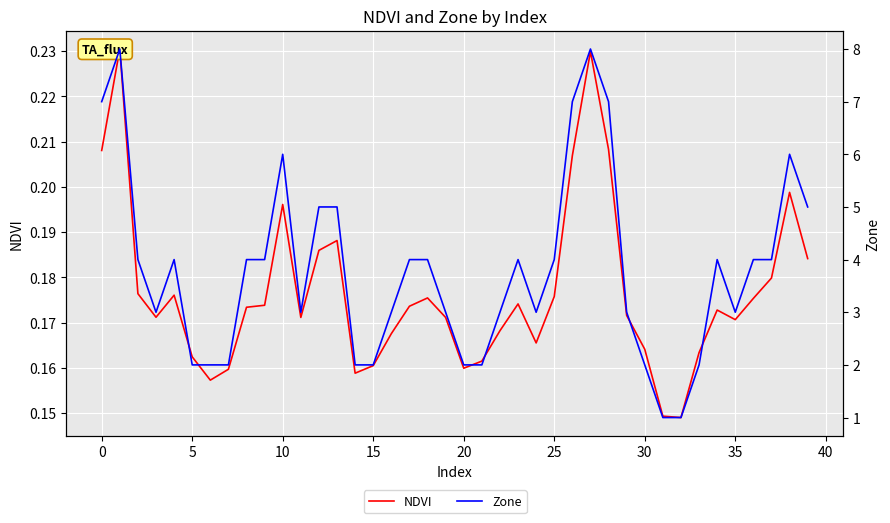

True or false: NDVI and Zone intersect in this chart.

False